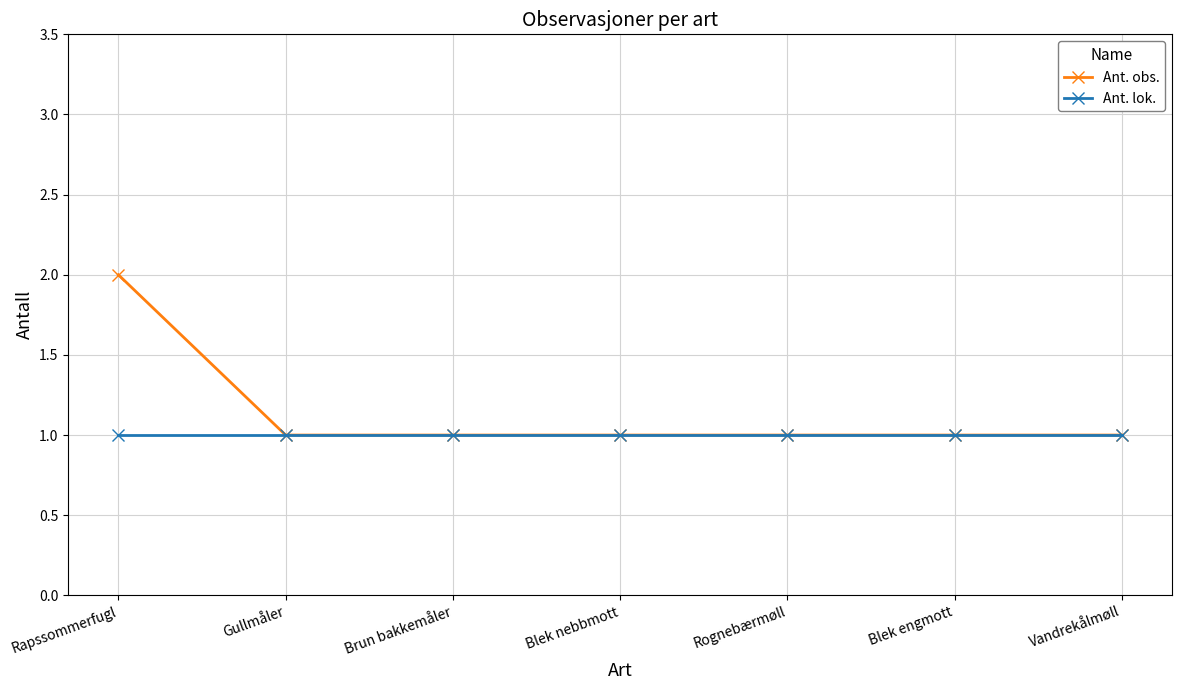

Does the chart have visible grid lines?

Yes